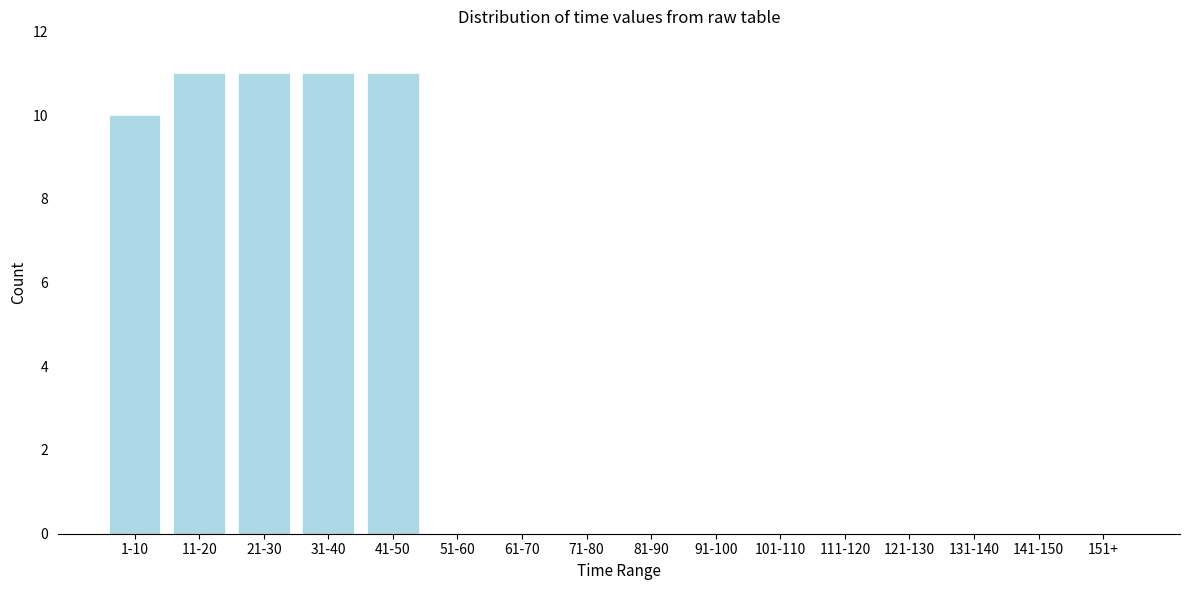

Reading left to right, list all the values displayed in this chart.

1-10=10	11-20=11	21-30=11	31-40=11	41-50=11	51-60=0	61-70=0	71-80=0	81-90=0	91-100=0	101-110=0	111-120=0	121-130=0	131-140=0	141-150=0	151+=0